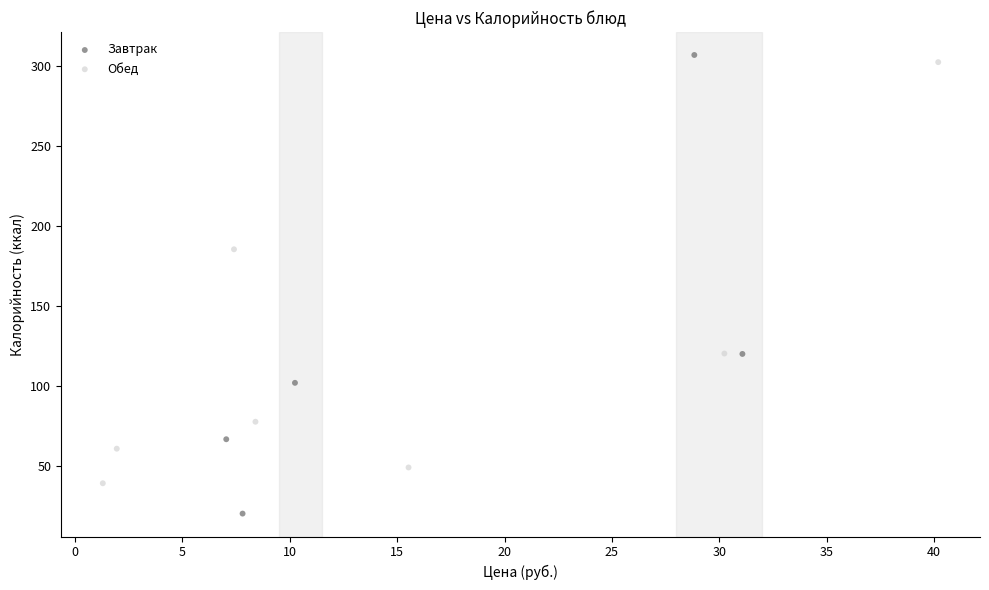

Which series has the largest Y range (max minus min)?

Завтрак